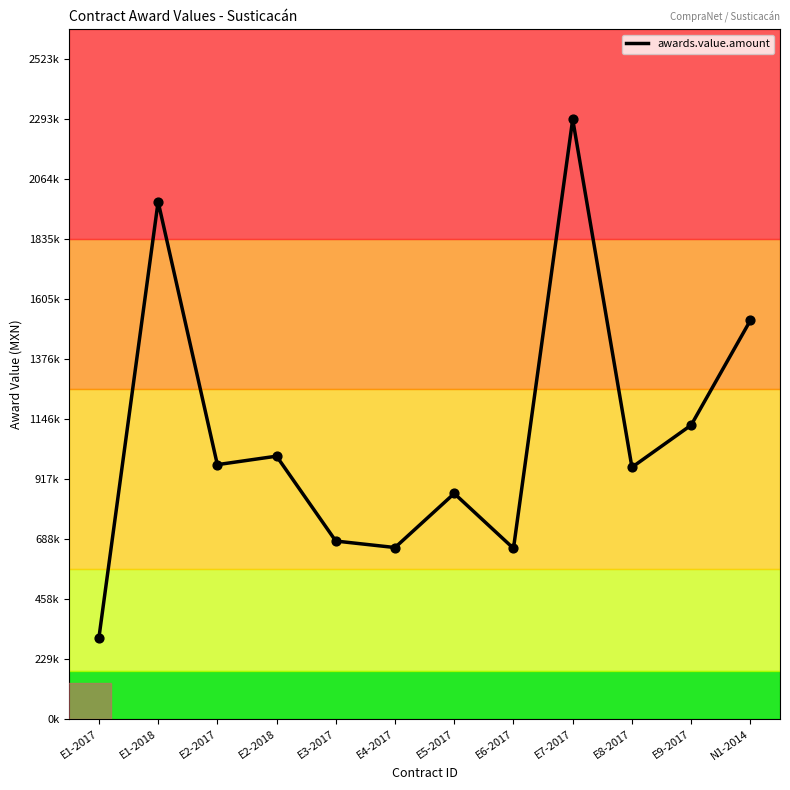

Between E7-2017 and E6-2017, which is larger?

E7-2017